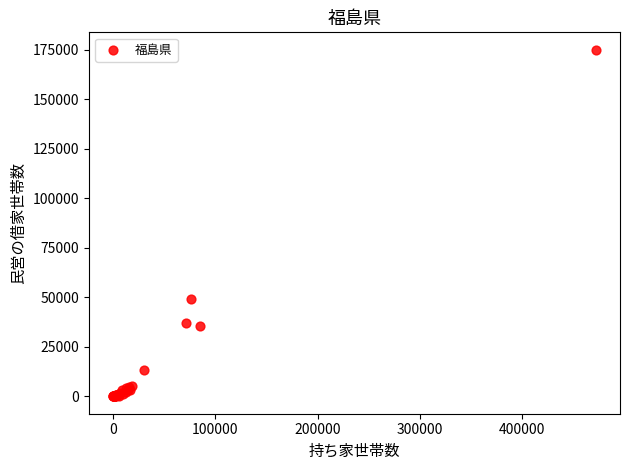

What Y value in the scatter plot is closest to 87472?

49279